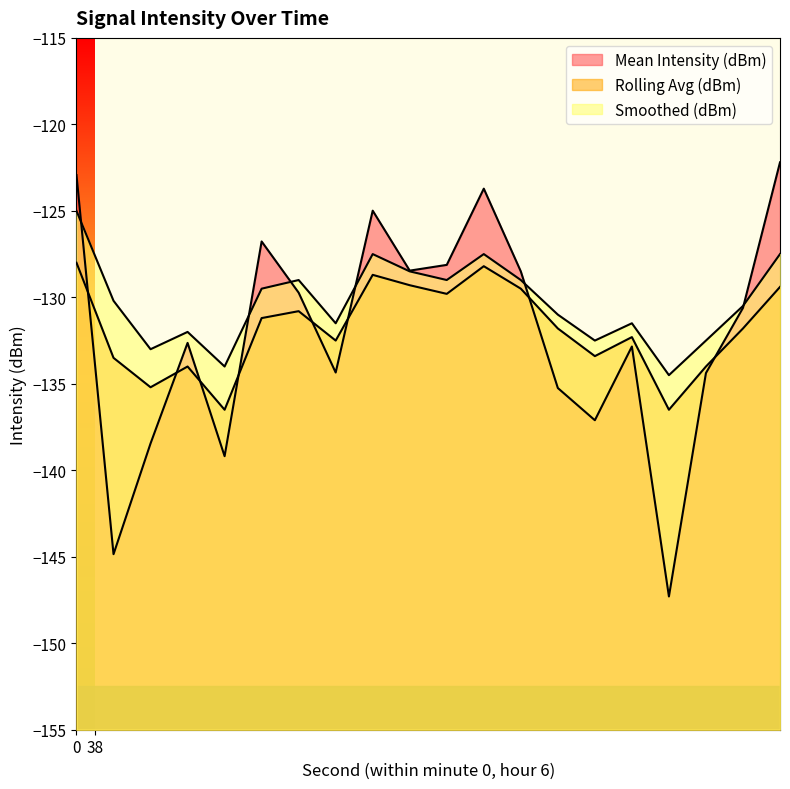

Which series has the widest spread of values?

Mean Intensity (dBm)